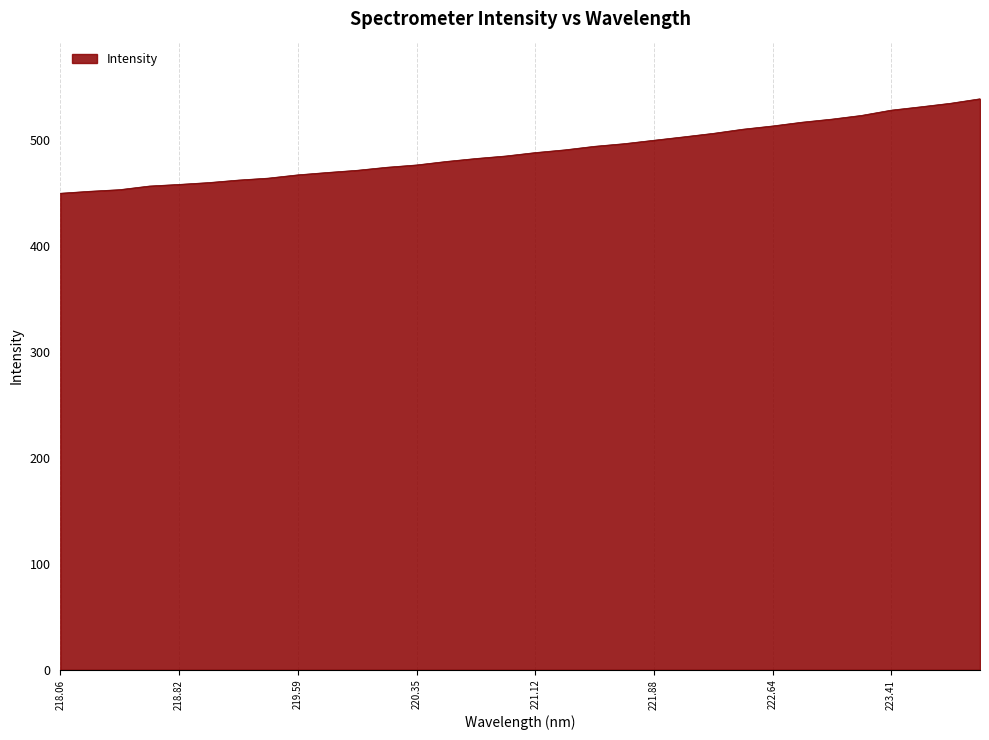

What is the maximum value shown in the chart?

538.6